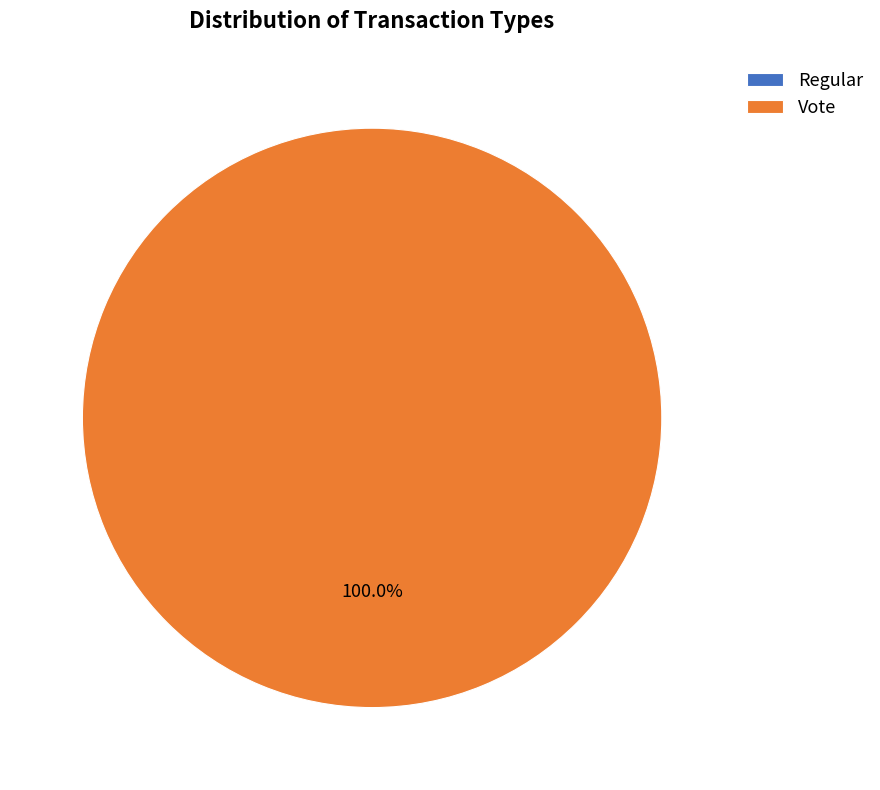

The Vote slice represents 99% of the pie. True or false?

False